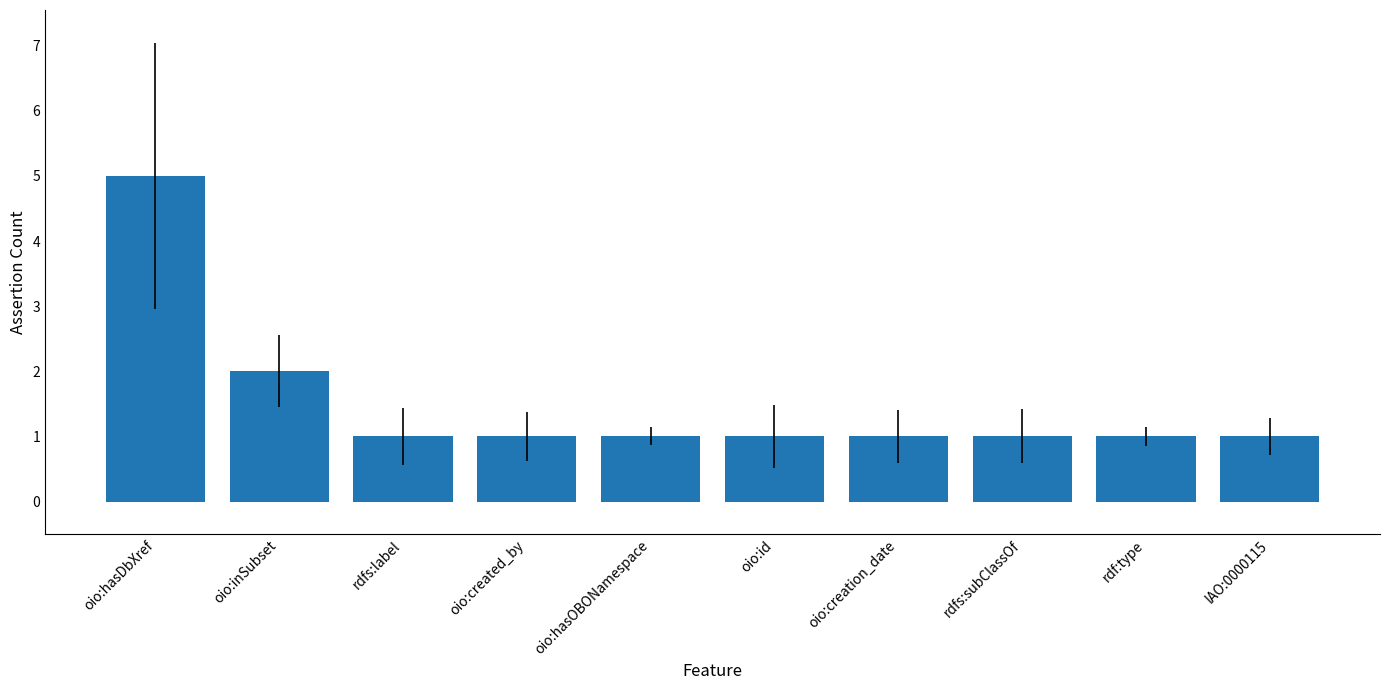

Are the bars horizontal?

No